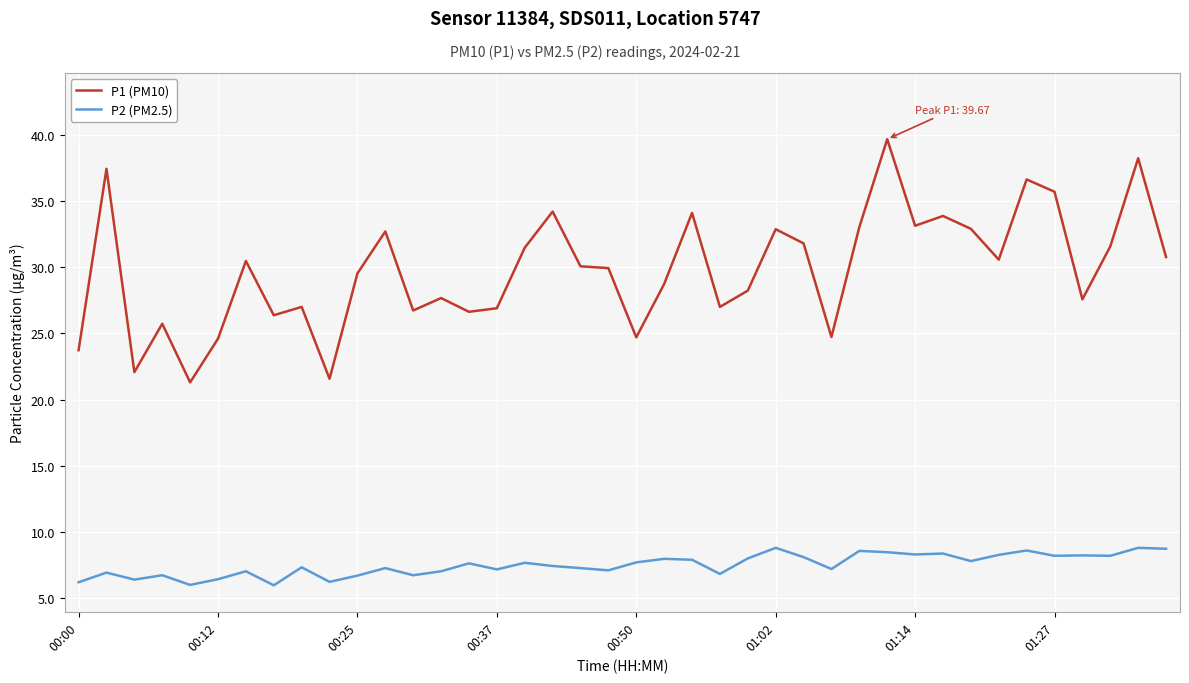

What is the minimum value for P1 (PM10)?

21.3